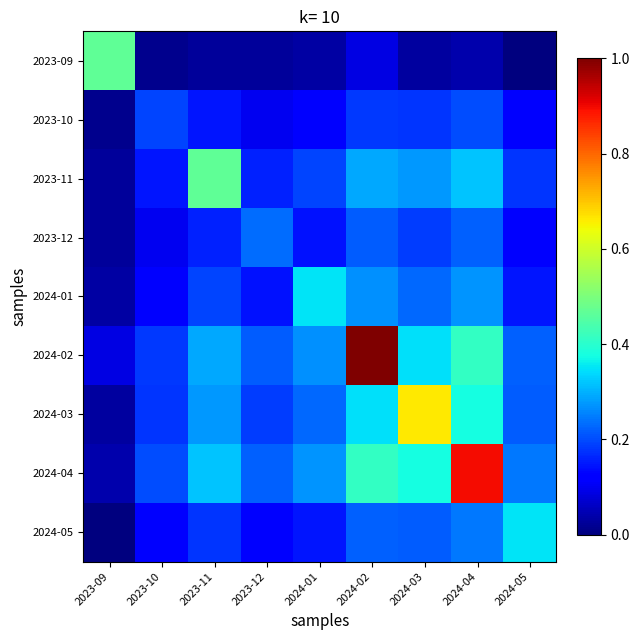

Count the number of categories in the chart.

9